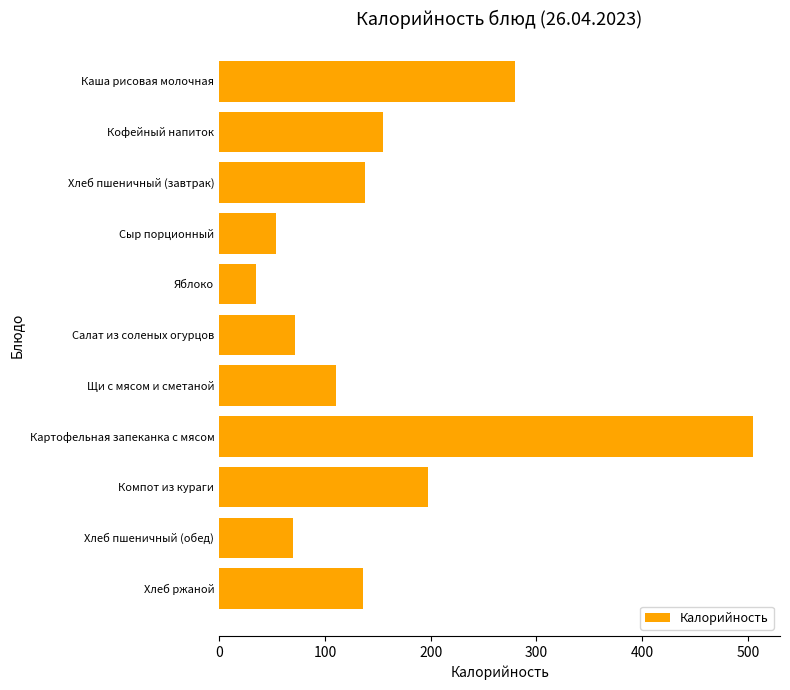

Which category has the highest value across all series?

Картофельная запеканка с мясом